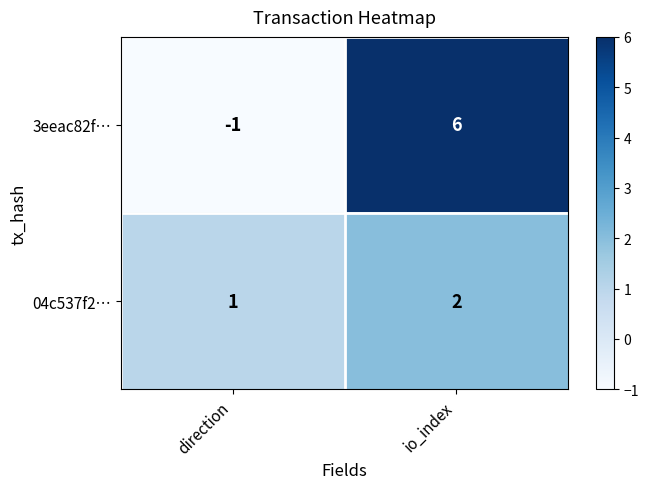

Reading left to right, transcribe all the data shown in this chart.

3eeac82f…: -1	6
04c537f2…: 1	2